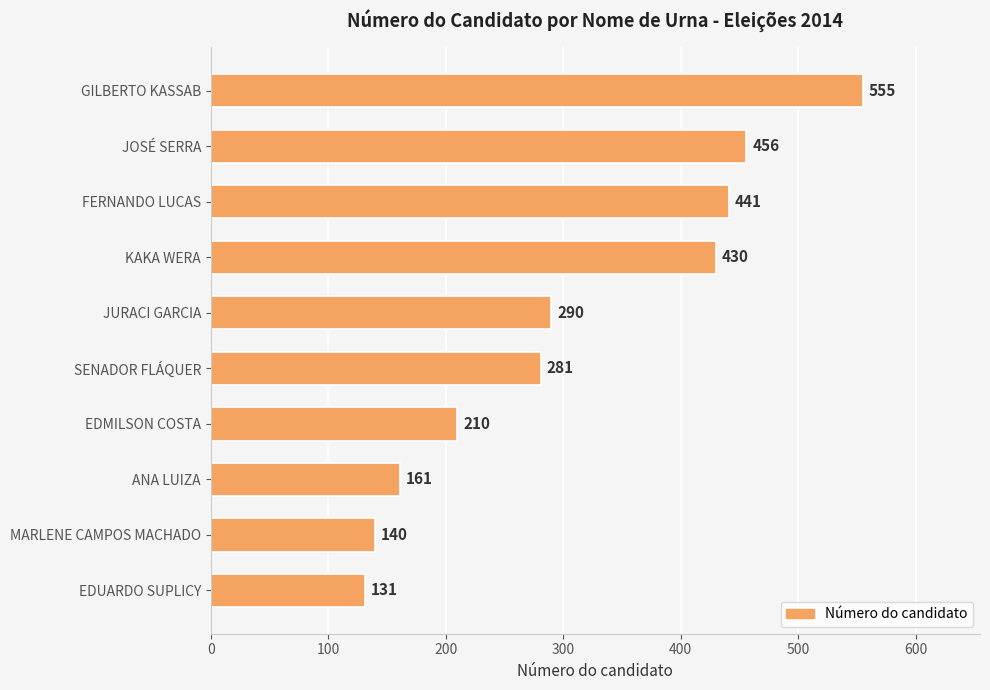

Which has a higher value, KAKA WERA or EDUARDO SUPLICY?

KAKA WERA